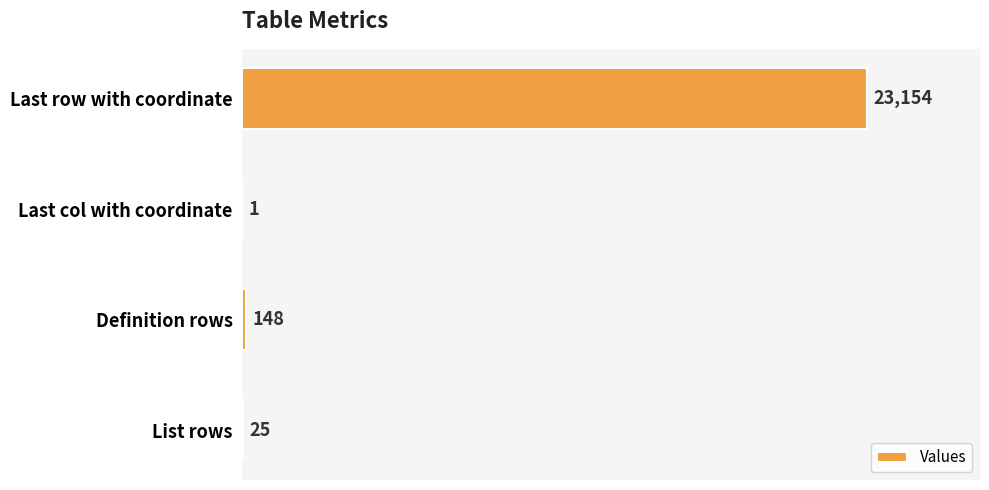

Are the bars horizontal?

Yes